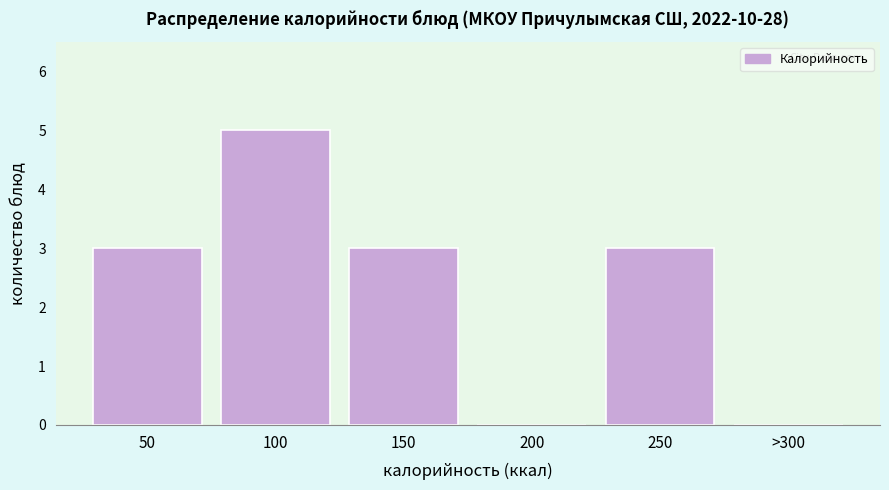

Reading right to left, list all the values displayed in this chart.

>300=0	250=3	200=0	150=3	100=5	50=3